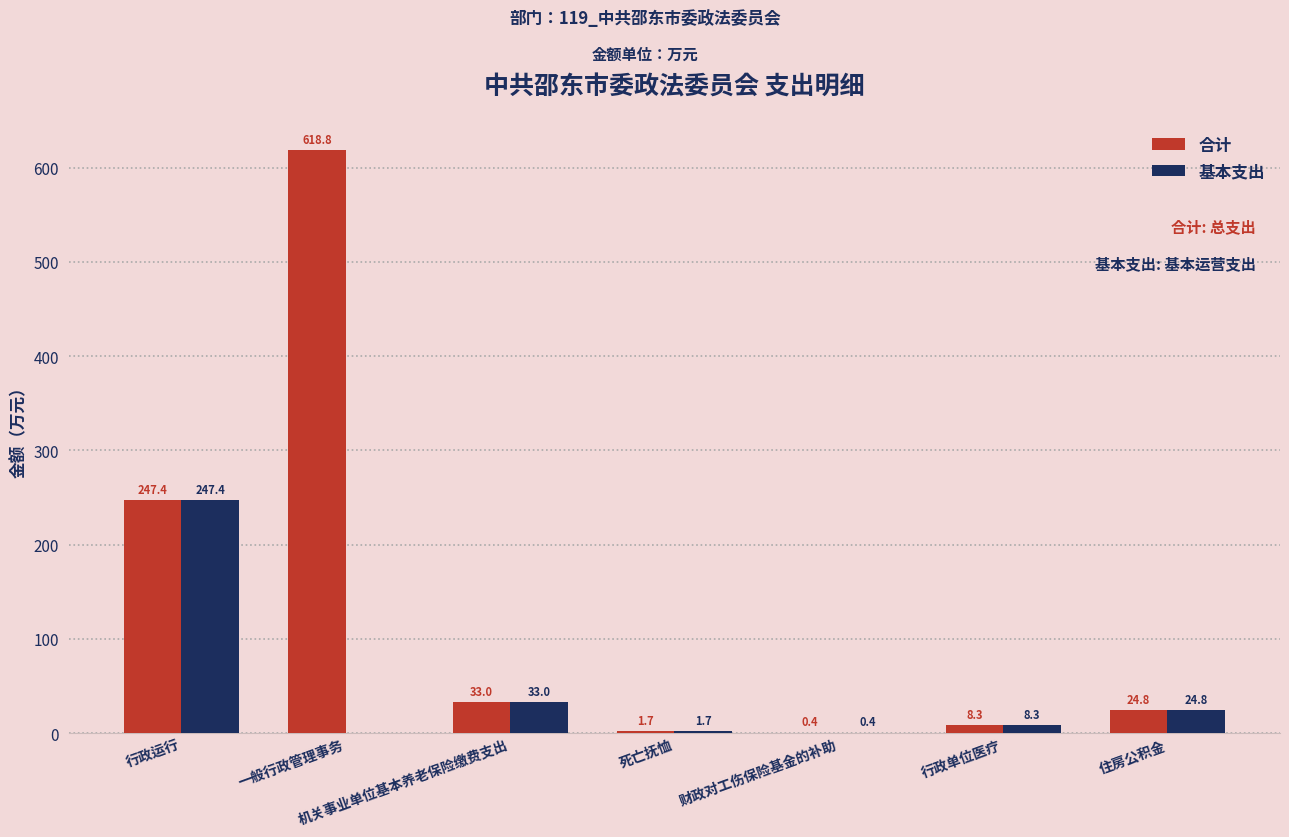

Are the bars grouped side by side (vs. stacked)?

Yes